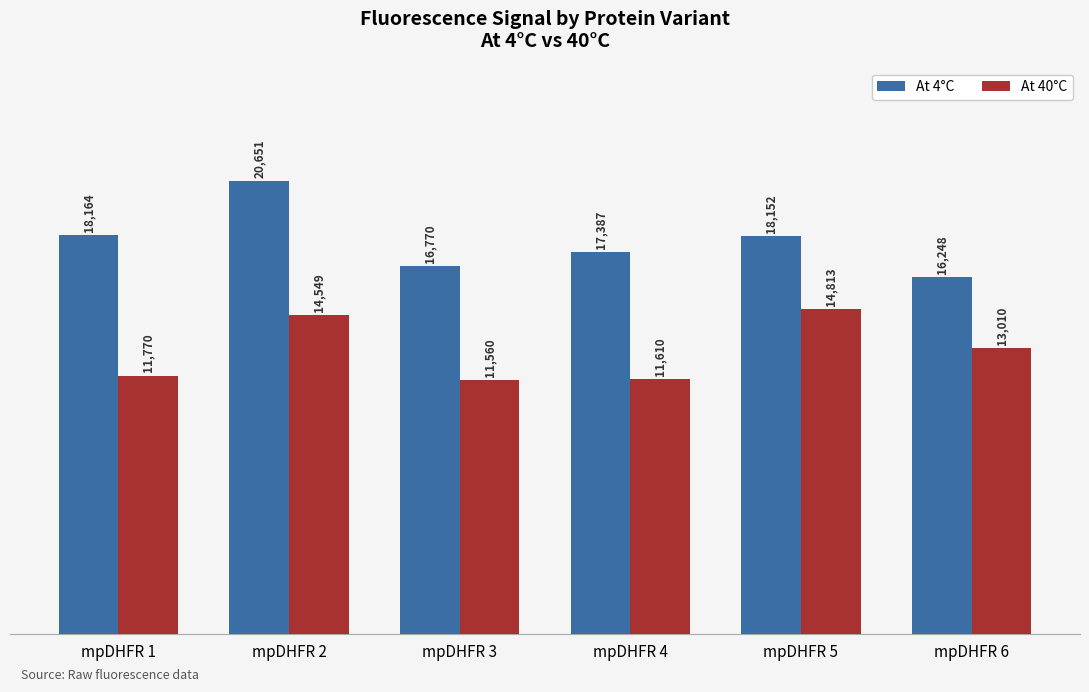

Which label corresponds to the largest value in the chart?

mpDHFR 2